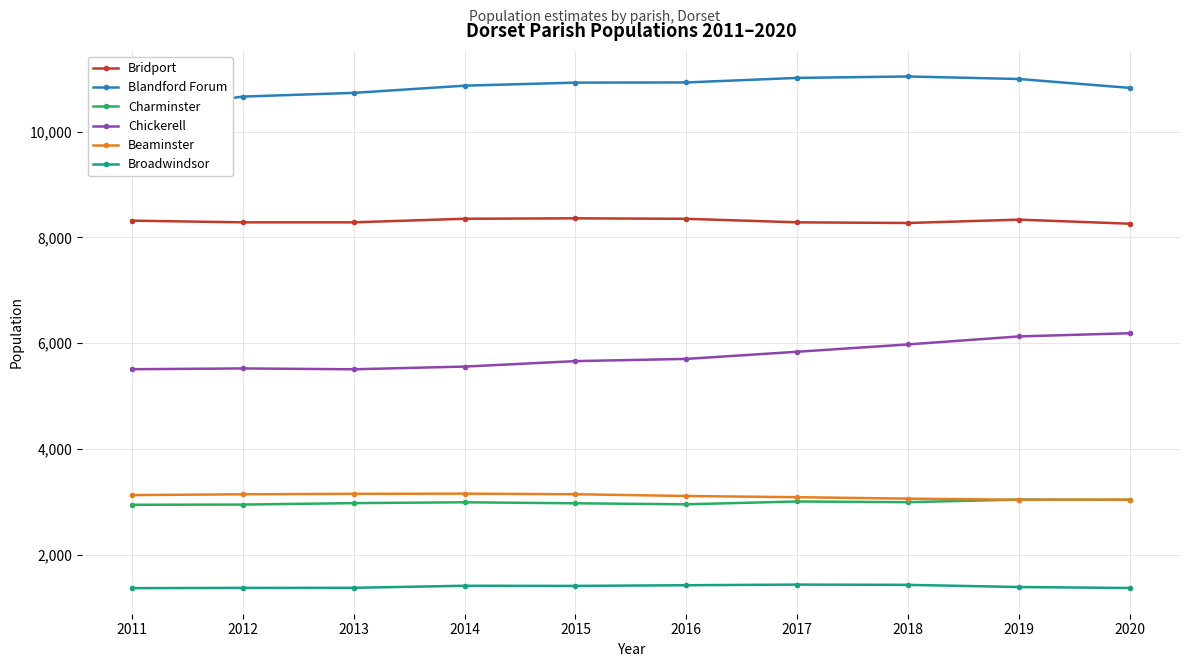

The Charminster series shows 1211 at 2020. True or false?

False